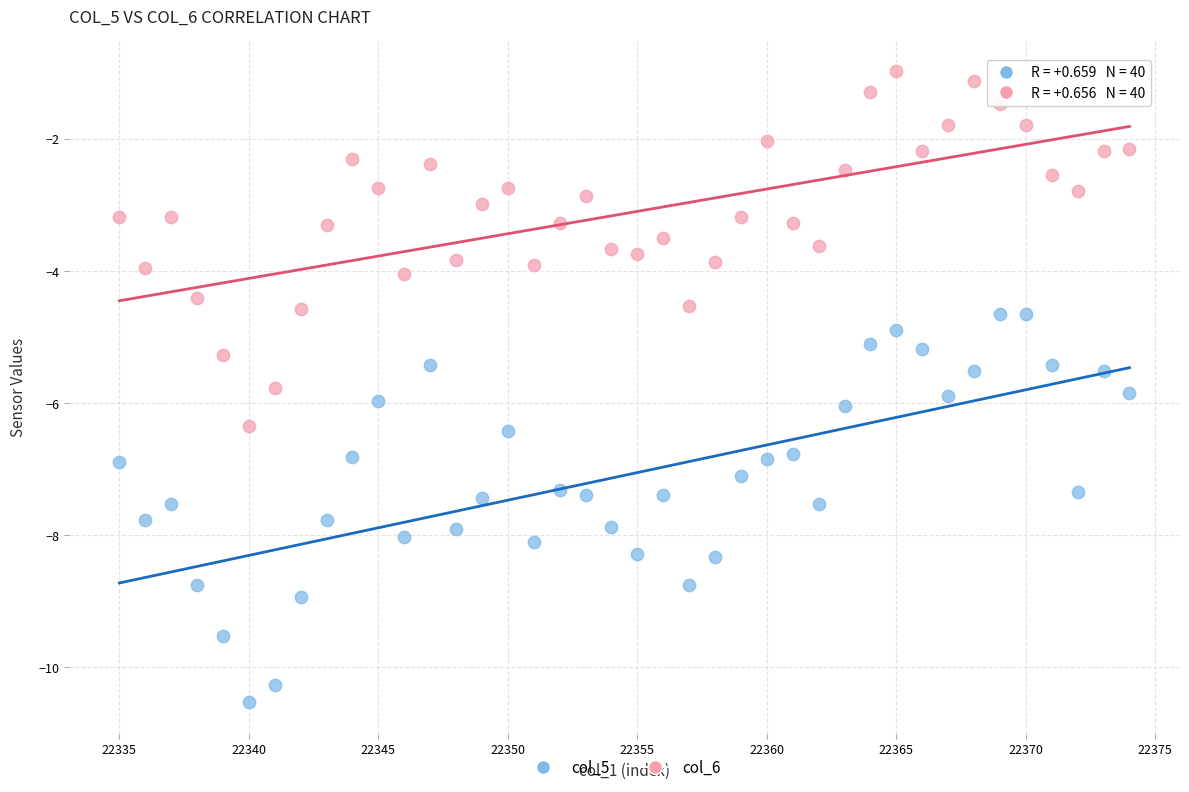

Across all data points, what is the range of X values (max minus min)?

39.0